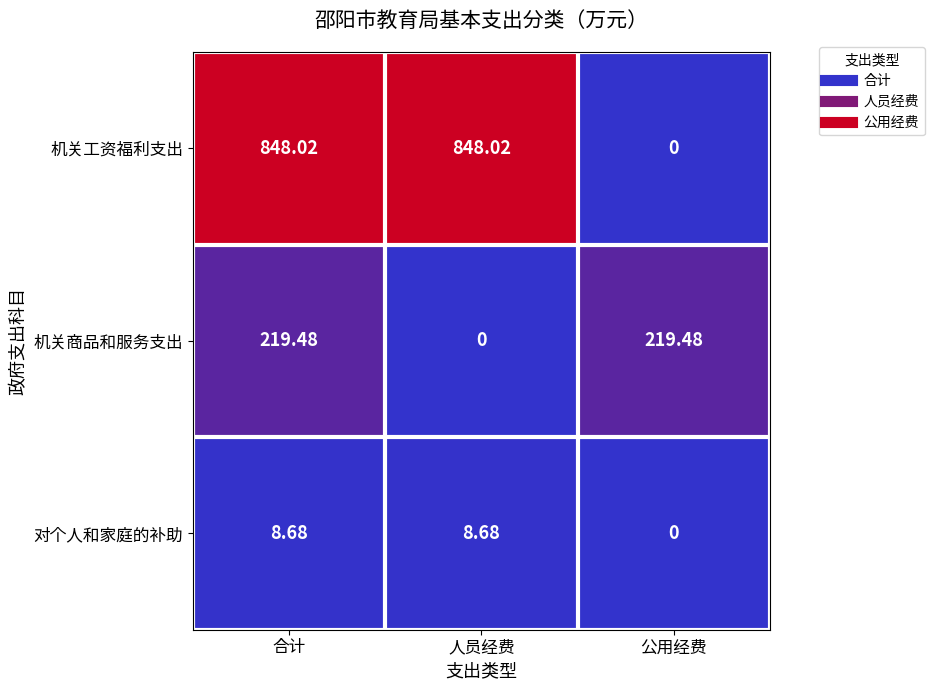

Rank the series by their maximum value, from highest to lowest.

机关工资福利支出, 机关商品和服务支出, 对个人和家庭的补助